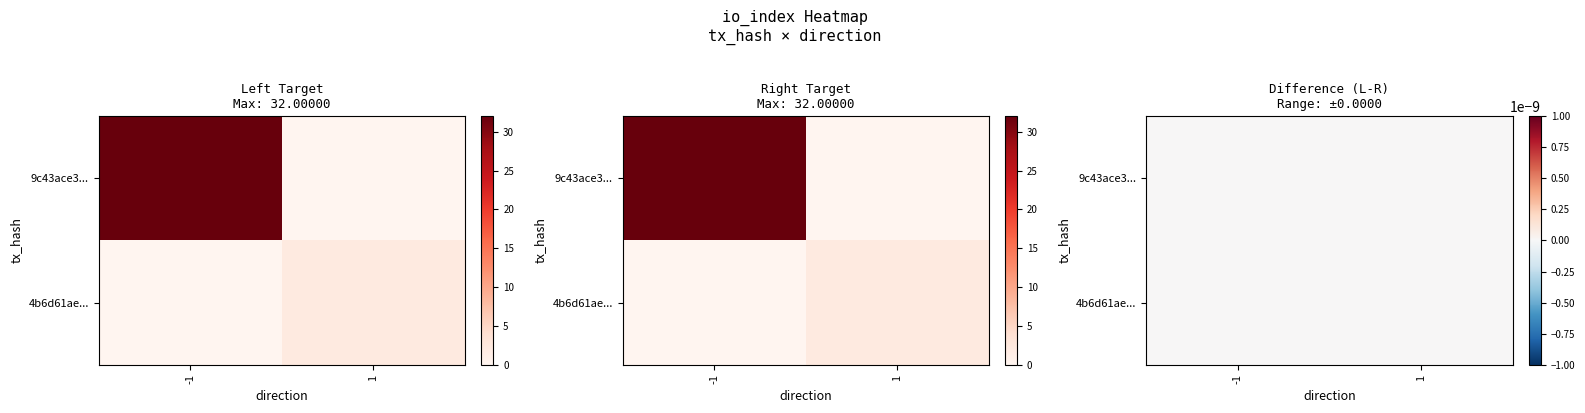

At direction, list the series in order from smallest to largest.

9c43ace30d30c2b7f97fed9fee1970b51287992, 4b6d61aec9c93ff70b63b6d4a4ef00af4fbc69c